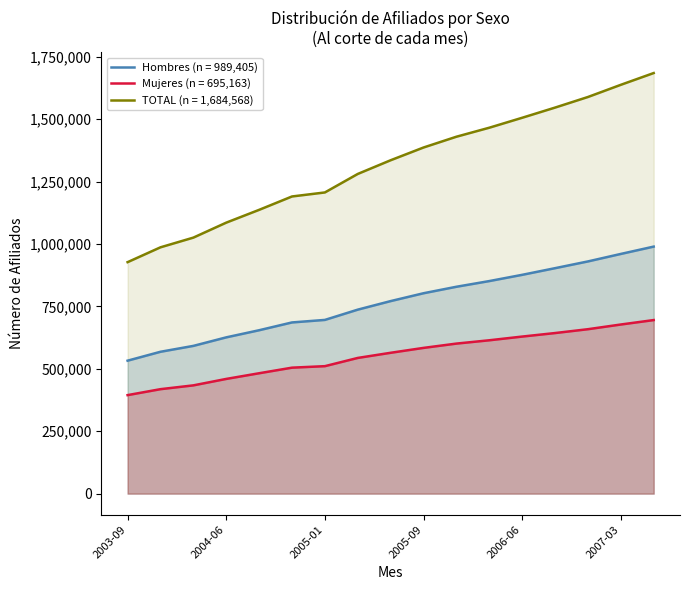

How many lines are shown in the chart?

3